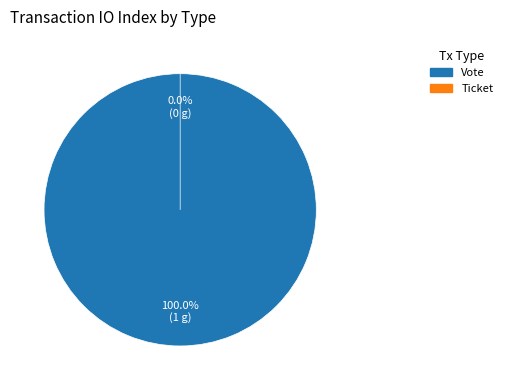

To the nearest percent, what is the difference between the Vote and Ticket slice percentages?

100%